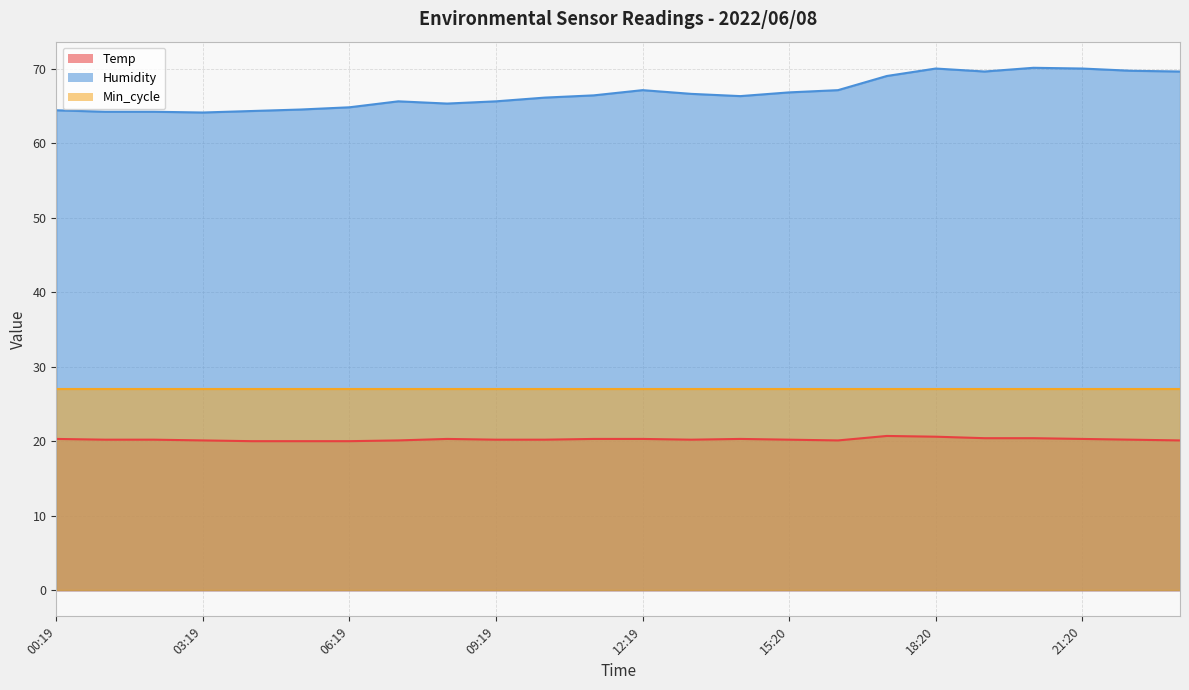

At which label is Humidity closest to 67?

12:19